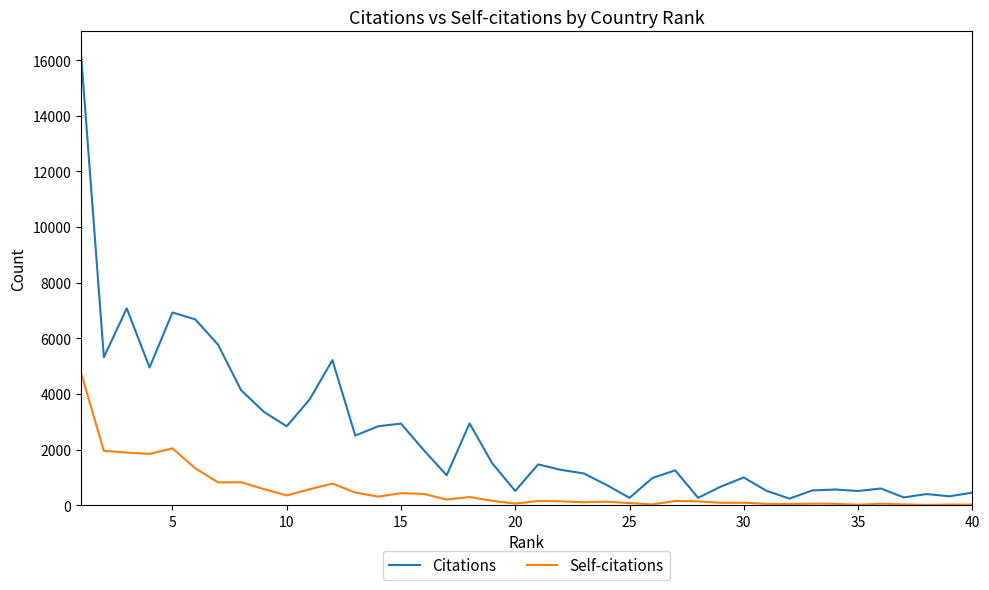

Which series has the largest range (max minus min)?

Citations